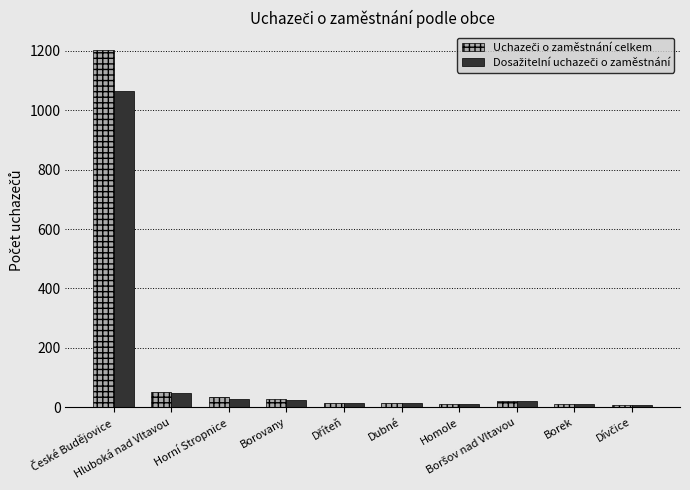

What is the greatest value displayed?

1201